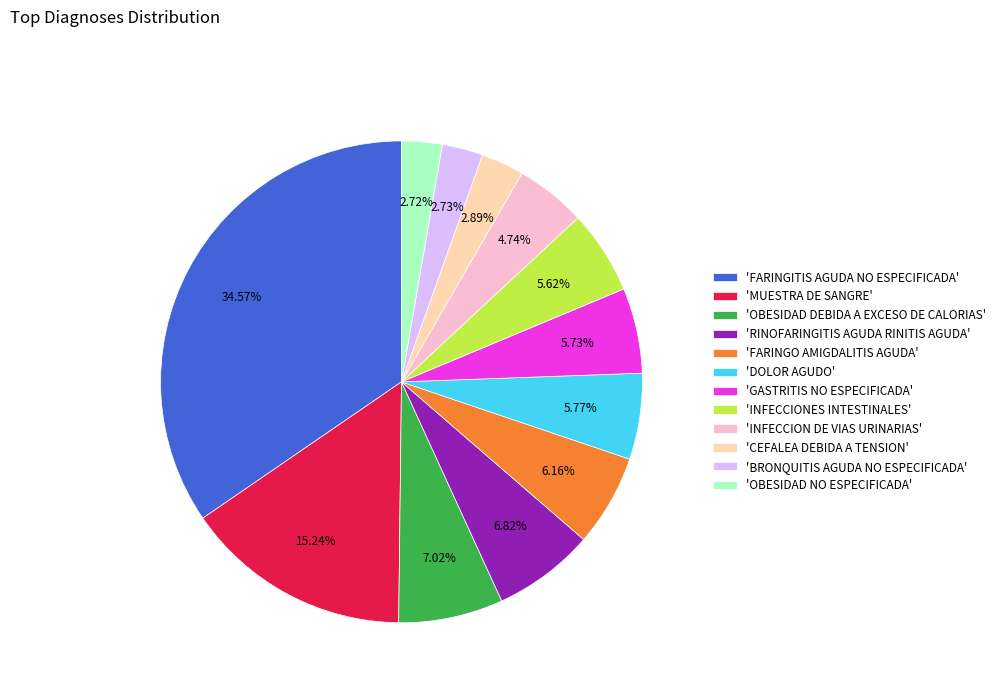

Which has a higher value, 'OBESIDAD DEBIDA A EXCESO DE CALORIAS' or 'FARINGO AMIGDALITIS AGUDA'?

'OBESIDAD DEBIDA A EXCESO DE CALORIAS'